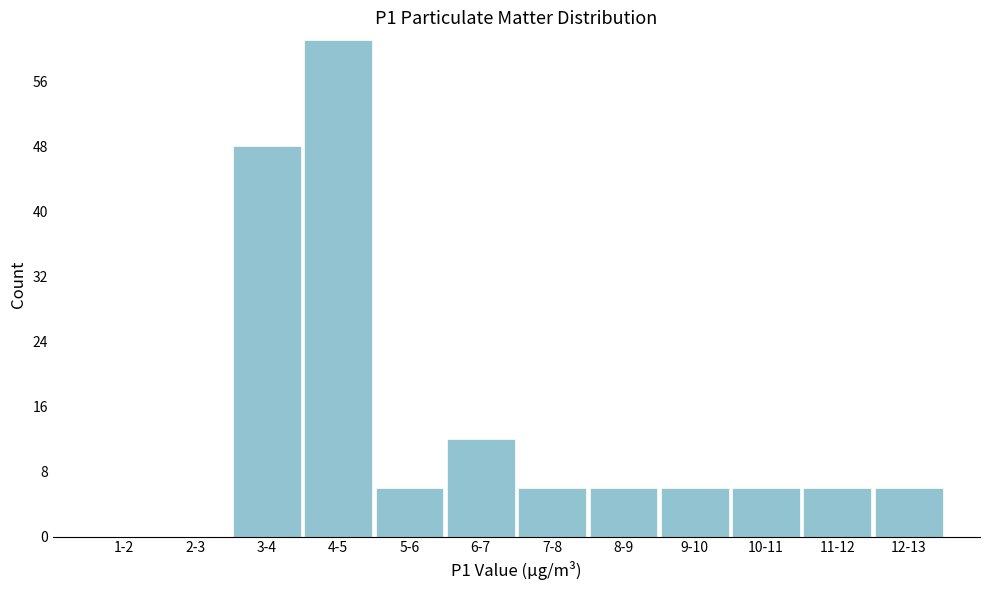

Reading left to right, what are all the values shown in this chart?

1-2=0	2-3=0	3-4=48	4-5=61	5-6=6	6-7=12	7-8=6	8-9=6	9-10=6	10-11=6	11-12=6	12-13=6